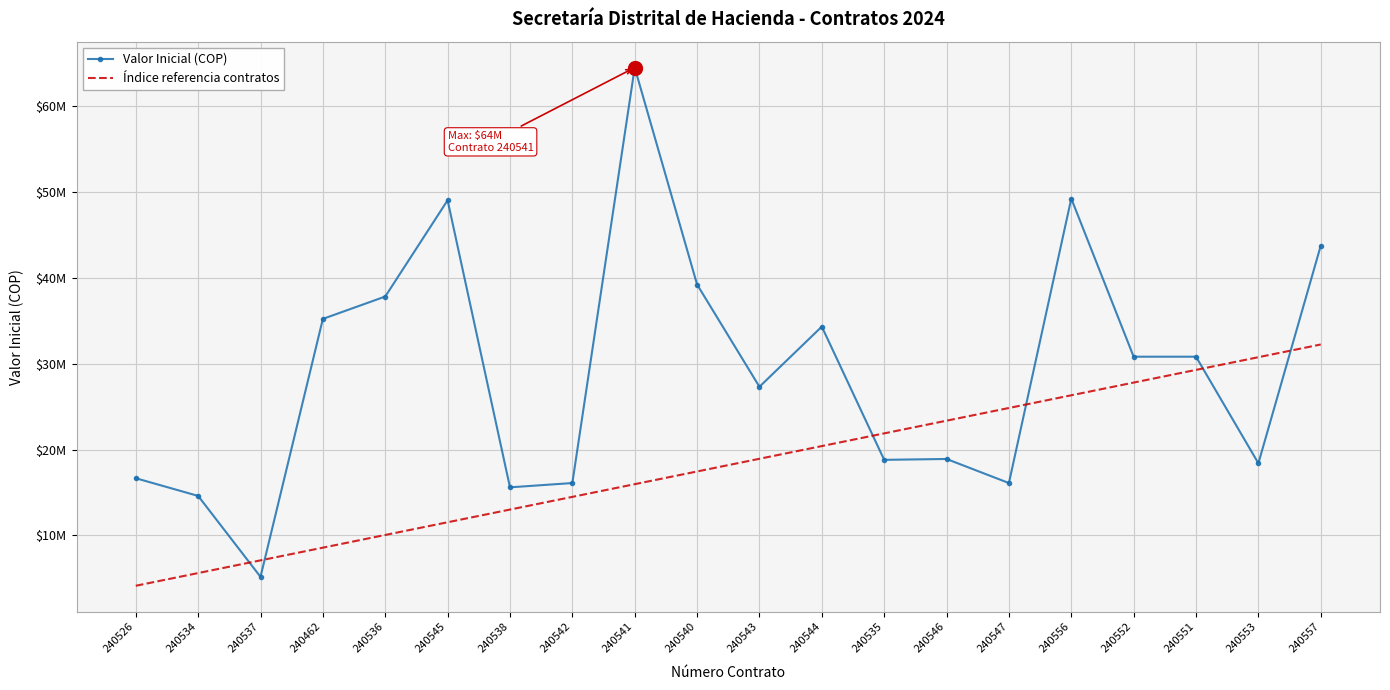

Rank the series by their maximum value, from lowest to highest.

Índice referencia contratos, Valor Inicial (COP)